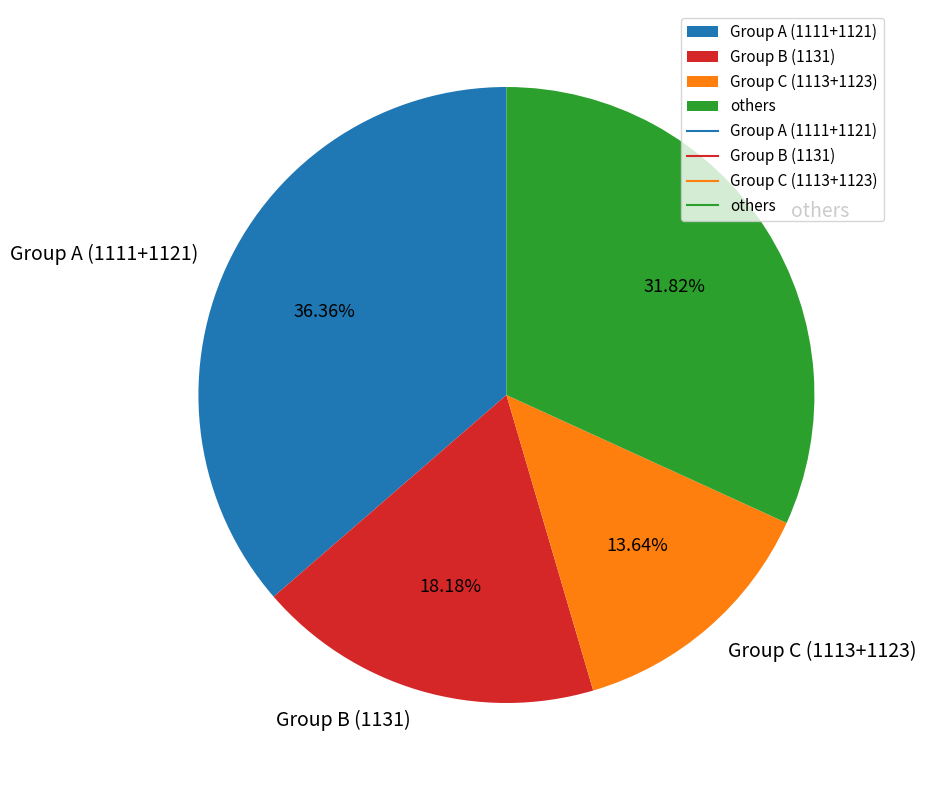

Rank the categories by value from lowest to highest.

Group C (1113+1123), Group B (1131), others, Group A (1111+1121)